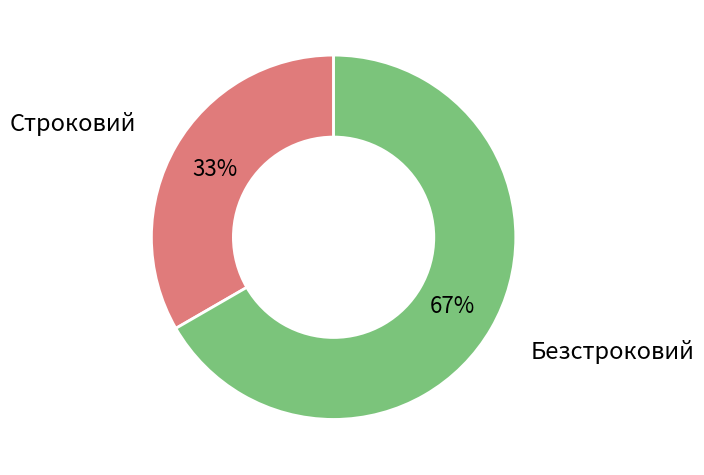

How many segments does this pie chart have?

2